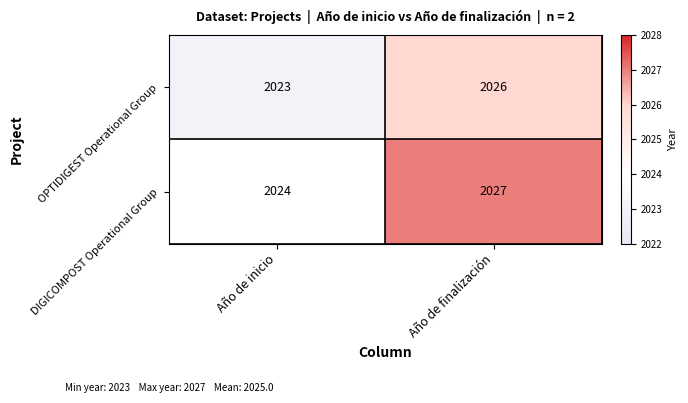

Where is OPTIDIGEST Operational Group nearest to the value 2024?

Año de inicio